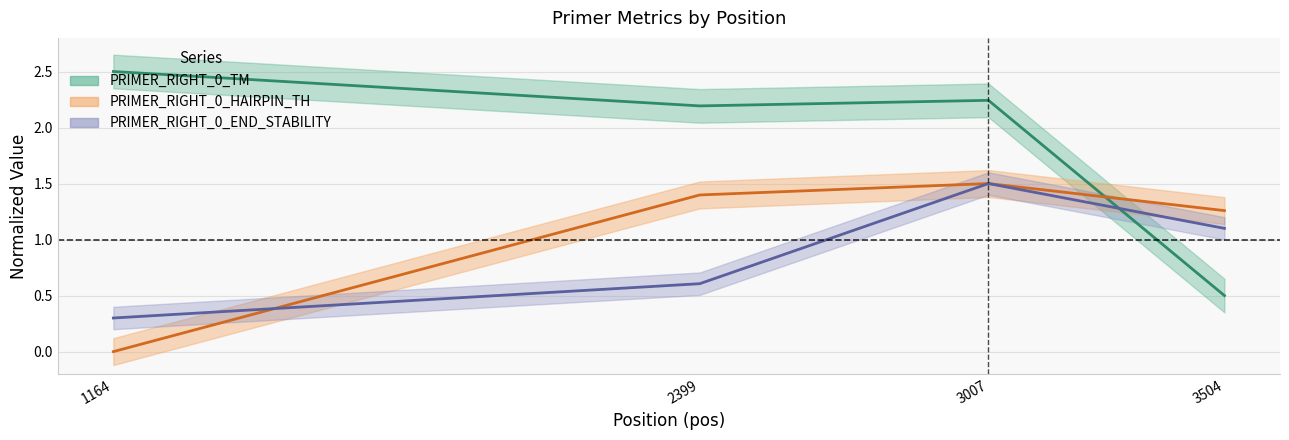

True or false: PRIMER_RIGHT_0_HAIRPIN_TH has more than 0 interior local peaks.

True